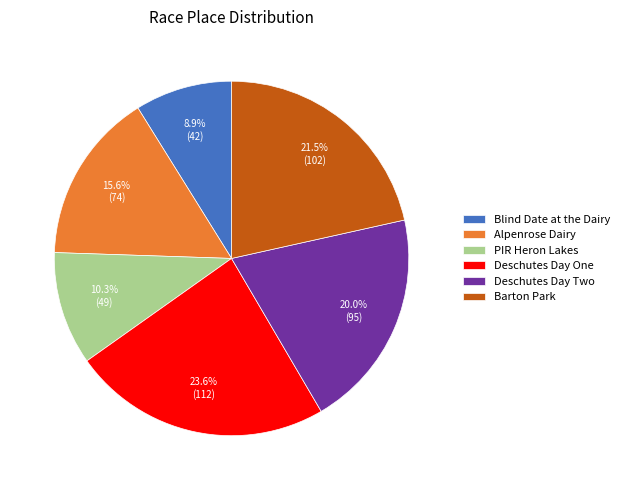

Count the number of slices in the pie.

6